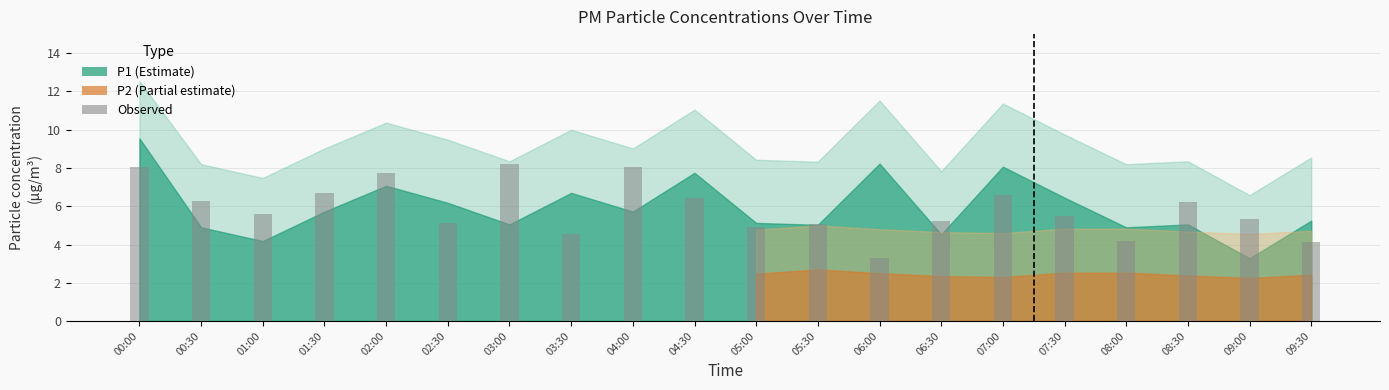

Is it true that the value at 04:30 is 6.5?

True